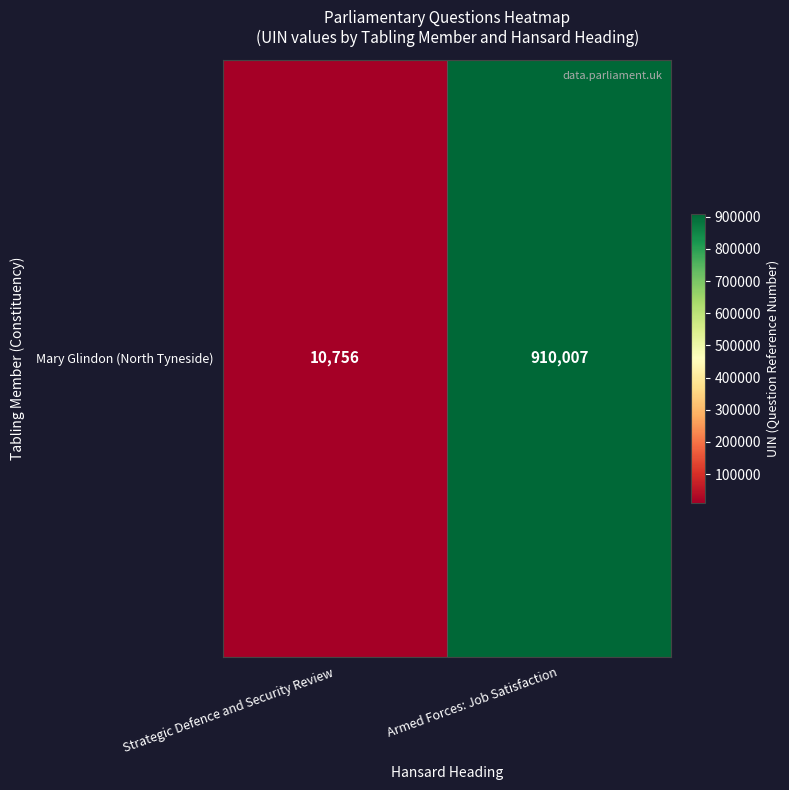

Is it true that the value at Strategic Defence and Security Review is 15481?

False